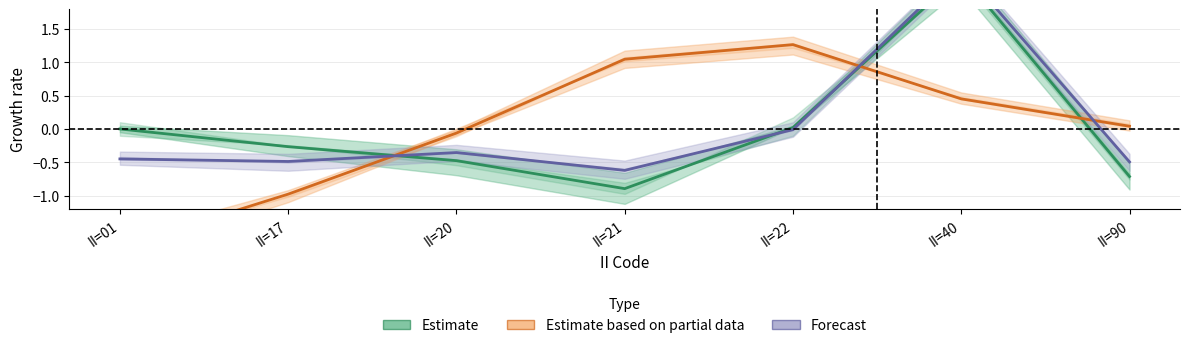

Rank the series at II=01 from highest to lowest value.

Estimate, Forecast, Estimate based on partial data